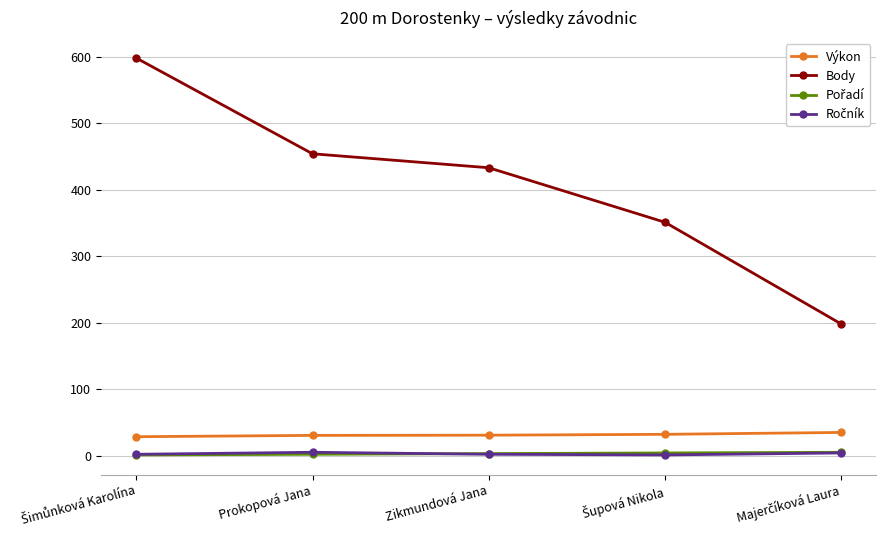

True or false: Body and Výkon cross at least once.

False